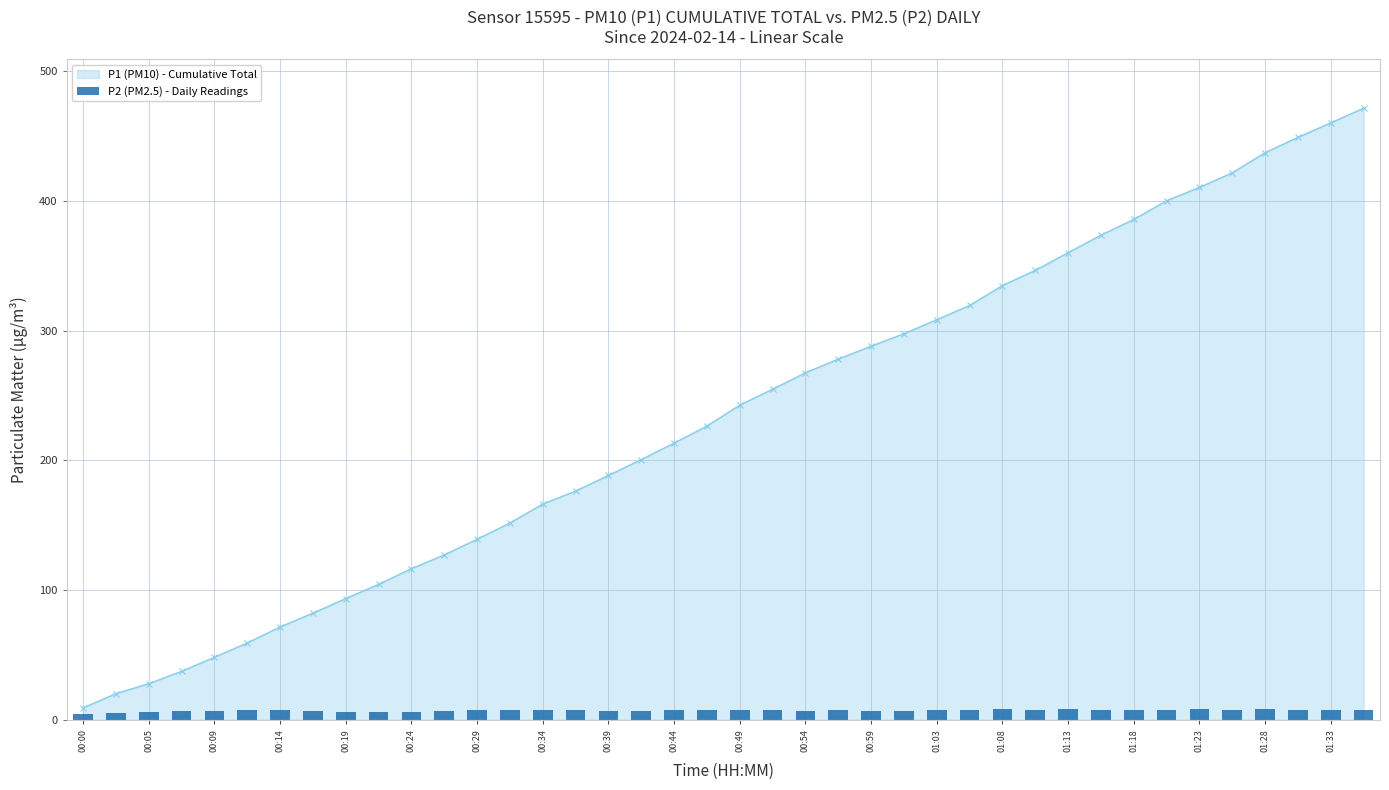

The P1 (PM10) - Cumulative Total series shows 437.3 at 01:28. True or false?

True